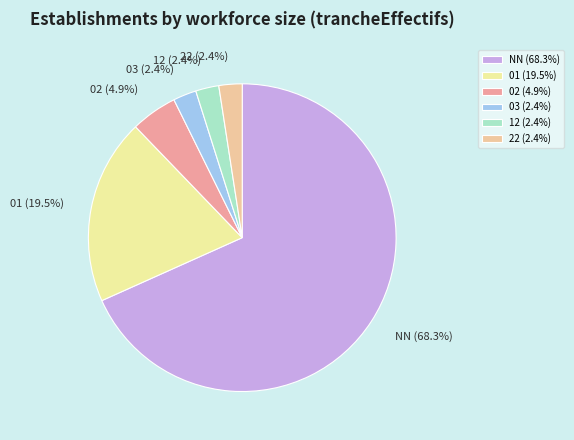

True or false: 02 accounts for 5% of the total.

True